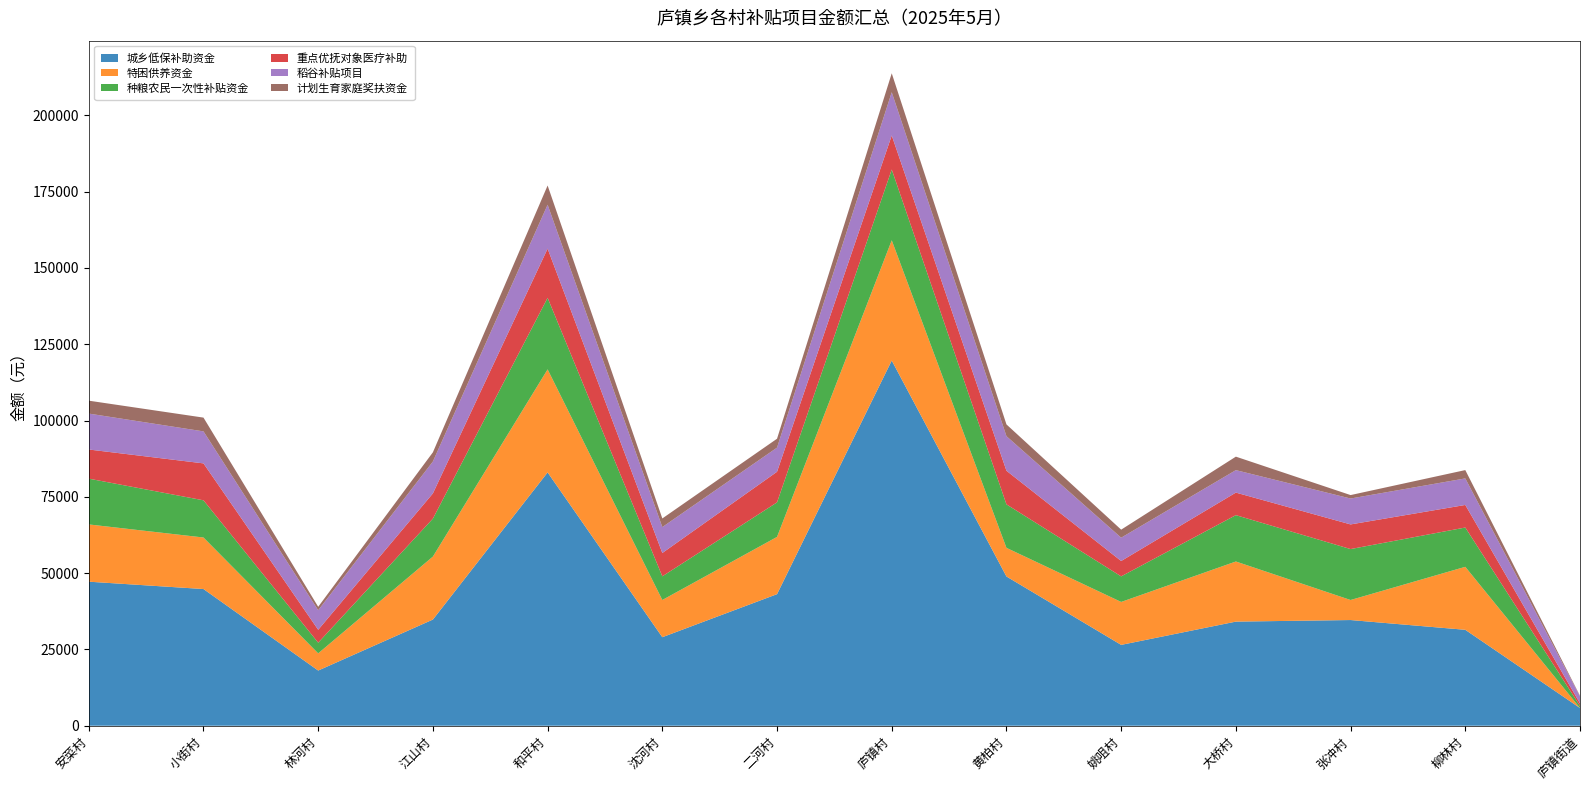

Reading left to right, what are all the values shown in this chart?

城乡低保补助资金: 安菜村=47195.0	小街村=44788.0	林河村=18083.0	江山村=34790.0	和平村=82994.0	沈河村=29006.0	二河村=43108.0	庐镇村=119651.0	黄柏村=48900.0	姚咀村=26488.0	大桥村=34112.0	张冲村=34629.0	柳林村=31430.0	庐镇街道=5805.0
特困供养资金: 安菜村=18760.0	小街村=16884.0	林河村=5628.0	江山村=20636.0	和平村=33768.0	沈河村=12194.0	二河村=18760.0	庐镇村=39396.0	黄柏村=9380.0	姚咀村=14070.0	大桥村=19698.0	张冲村=6566.0	柳林村=20636.0	庐镇街道=0.0
种粮农民一次性补贴资金: 安菜村=15000.0	小街村=12187.5	林河村=3500.0	江山村=12437.5	和平村=23437.5	沈河村=7750.0	二河村=11312.5	庐镇村=23187.5	黄柏村=14250.0	姚咀村=8375.0	大桥村=15187.5	张冲村=16687.5	柳林村=12875.0	庐镇街道=687.5
重点优抚对象医疗补助: 安菜村=9550.0	小街村=12094.0	林河村=4226.0	江山村=8259.0	和平村=16111.0	沈河村=7644.0	二河村=10030.0	庐镇村=11160.0	黄柏村=11013.0	姚咀村=5036.0	大桥村=7386.0	张冲村=8075.0	柳林村=7394.0	庐镇街道=824.0
稻谷补贴项目: 安菜村=11766.0	小街村=10486.0	林河村=6406.0	江山村=10456.0	和平村=14386.0	沈河村=8496.0	二河村=7910.0	庐镇村=14166.0	黄柏村=11326.0	姚咀村=7640.0	大桥村=7360.0	张冲村=8486.0	柳林村=8696.0	庐镇街道=2290.0
计划生育家庭奖扶资金: 安菜村=4230.0	小街村=4512.0	林河村=1128.0	江山村=3008.0	和平村=6298.0	沈河村=2820.0	二河村=2914.0	庐镇村=6204.0	黄柏村=3854.0	姚咀村=2632.0	大桥村=4418.0	张冲村=1128.0	柳林村=2726.0	庐镇街道=188.0